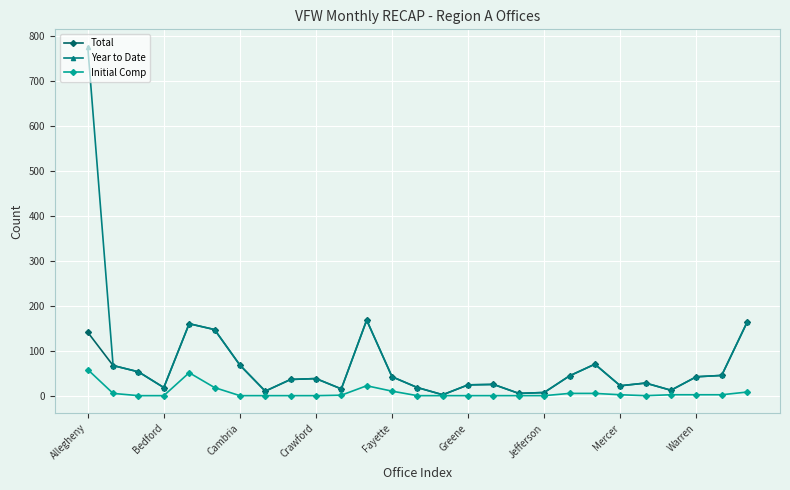

What is the highest value of the Year to Date series?

776